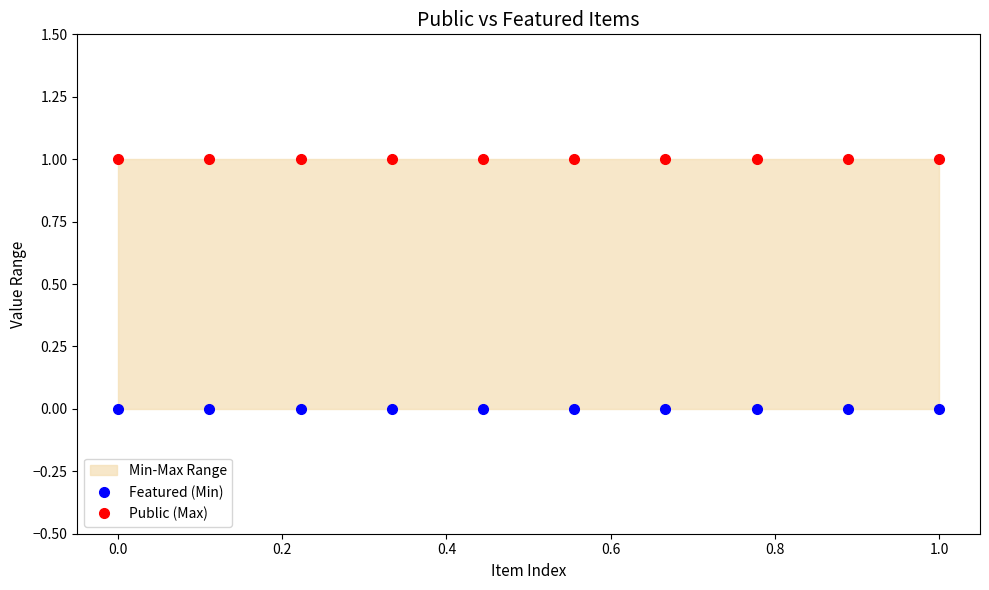

Reading left to right, list all the values displayed in this chart.

Featured (Min): 0	0	0	0	0	0	0	0	0	0
Public (Max): 1	1	1	1	1	1	1	1	1	1